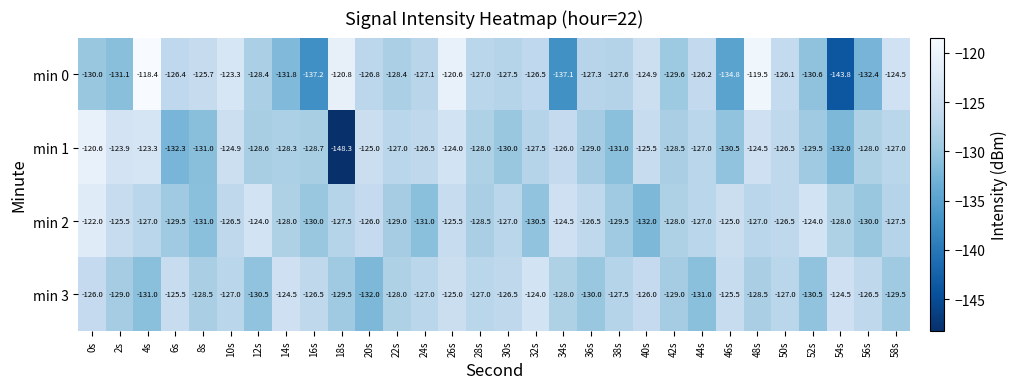

Which series has the largest total across all categories?

min 2